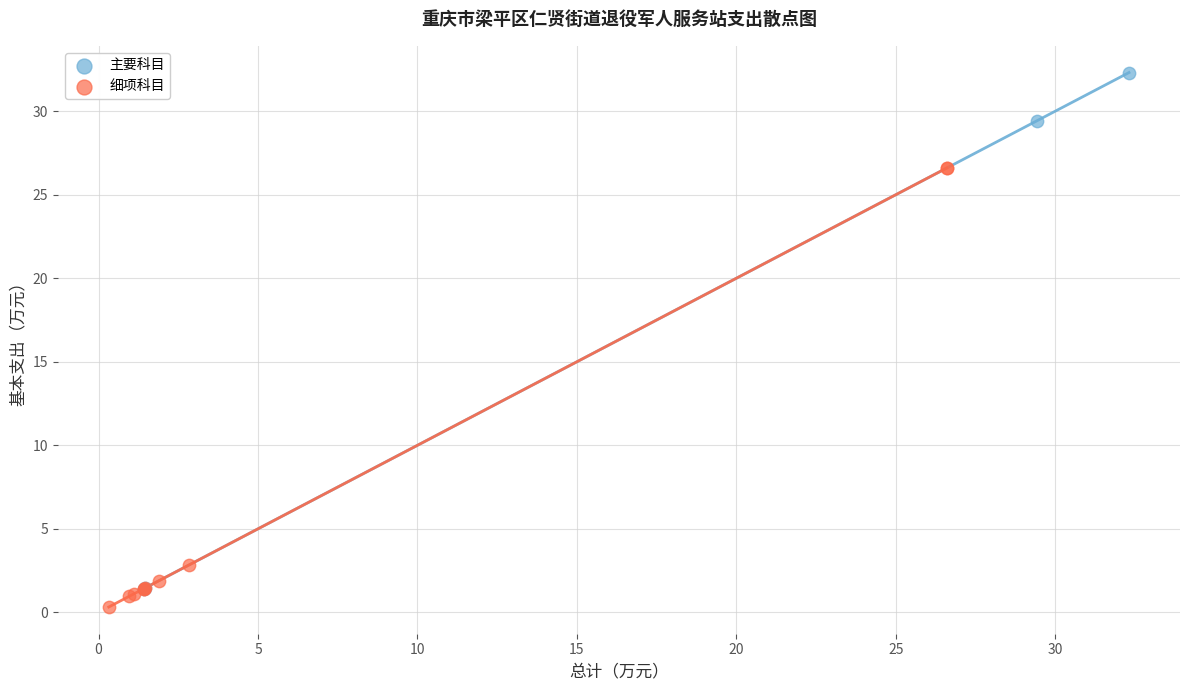

Which series reaches the maximum Y coordinate?

主要科目